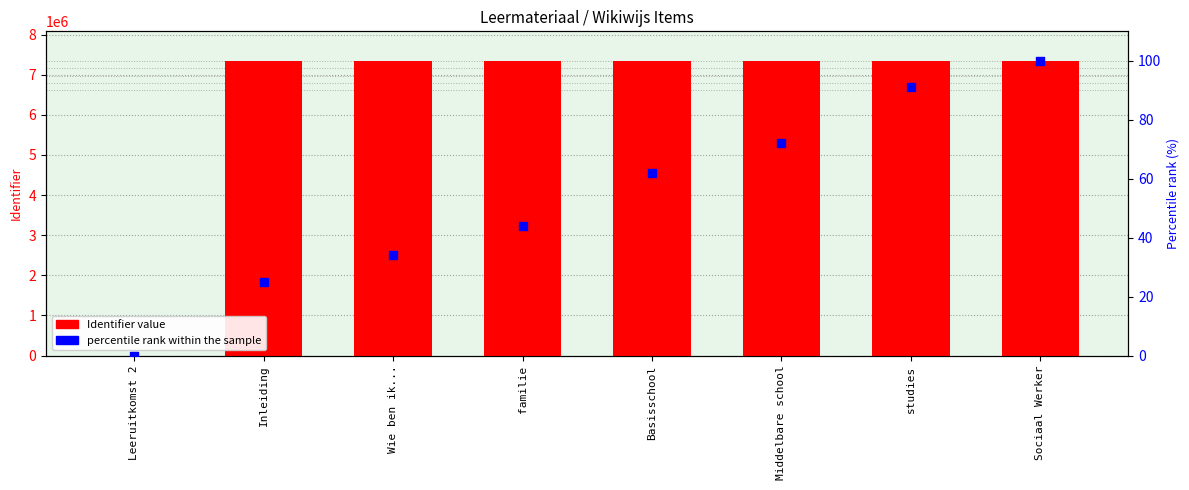

Which series has the largest Y range (max minus min)?

Identifier value